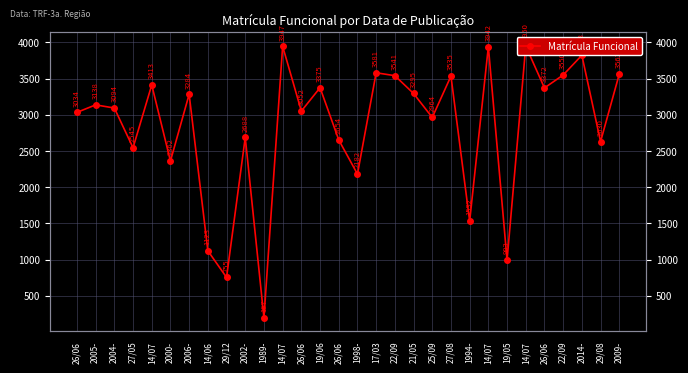

Reading left to right, list all the values displayed in this chart.

3034	3138	3094	2545	3413	2362	3284	1123	755	2688	197	3947	3052	3375	2654	2182	3581	3541	3295	2964	3535	1532	3942	993	3950	3372	3550	3823	2630	3562